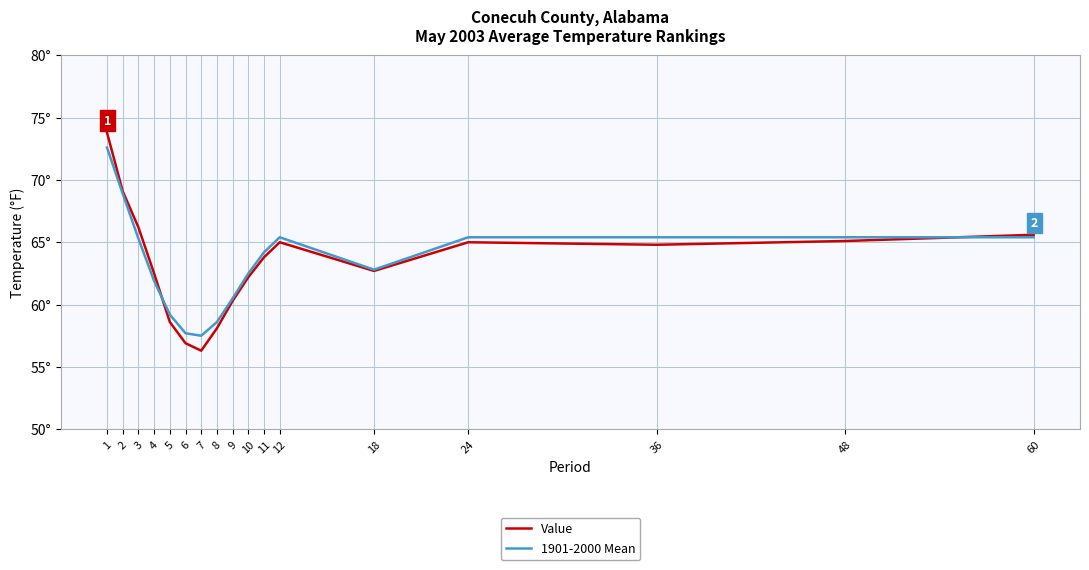

At 7, list the series in order from largest to smallest.

1901-2000 Mean, Value